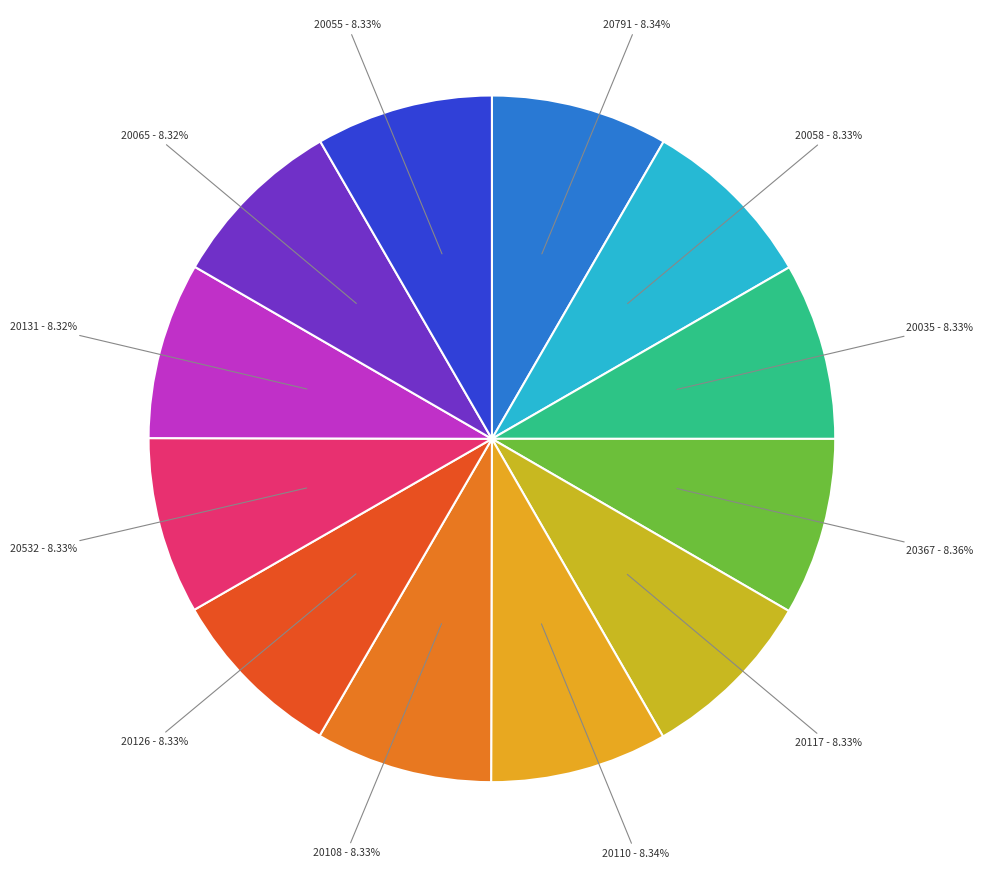

To the nearest percent, what is the average slice percentage?

8%